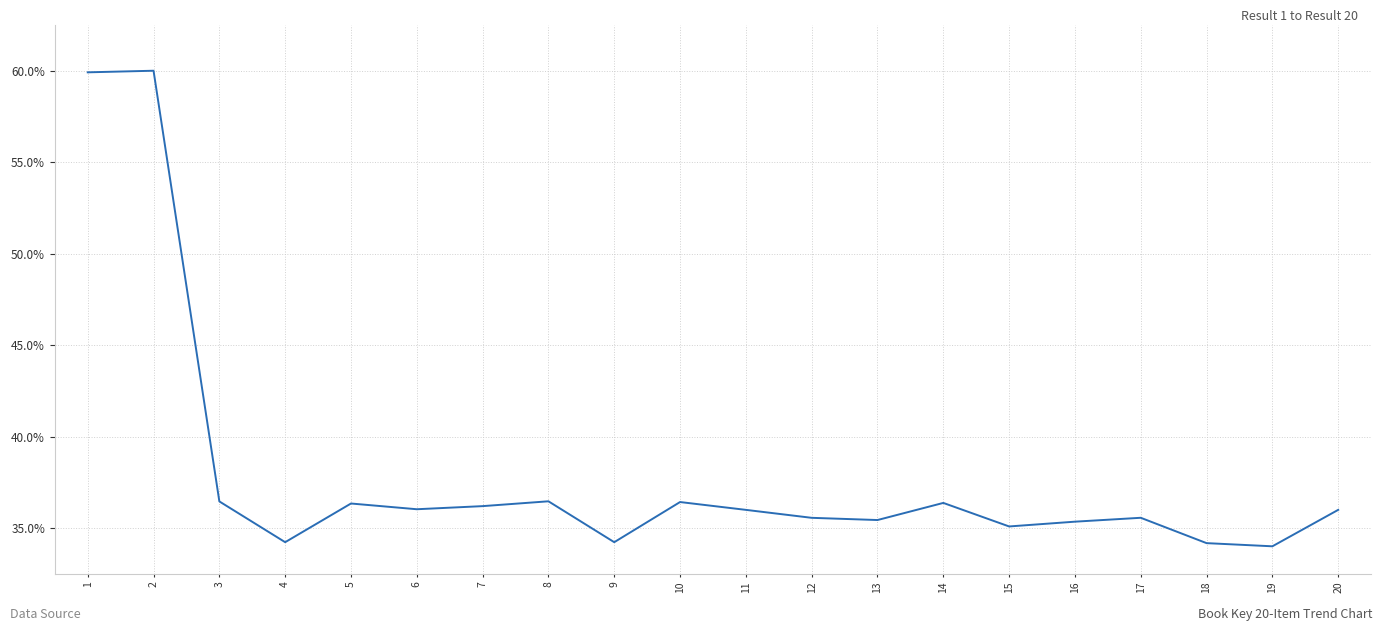

Is this an area chart (filled region under the line)?

No